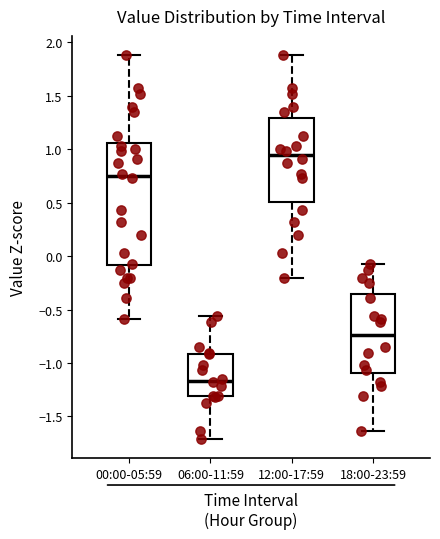

Where is the lower edge of the box for 12:00-17:59 on the y-axis? The values are not printed on the chart, so give them approximately, as read against the axis.

0.50